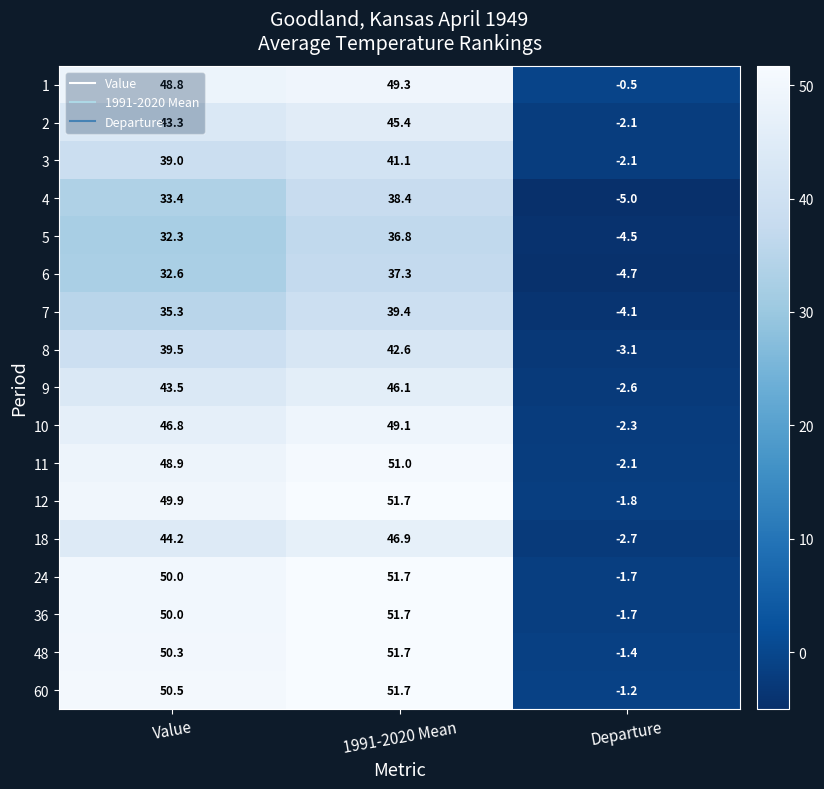

The value of 4 at Departure is -2.4. True or false?

False